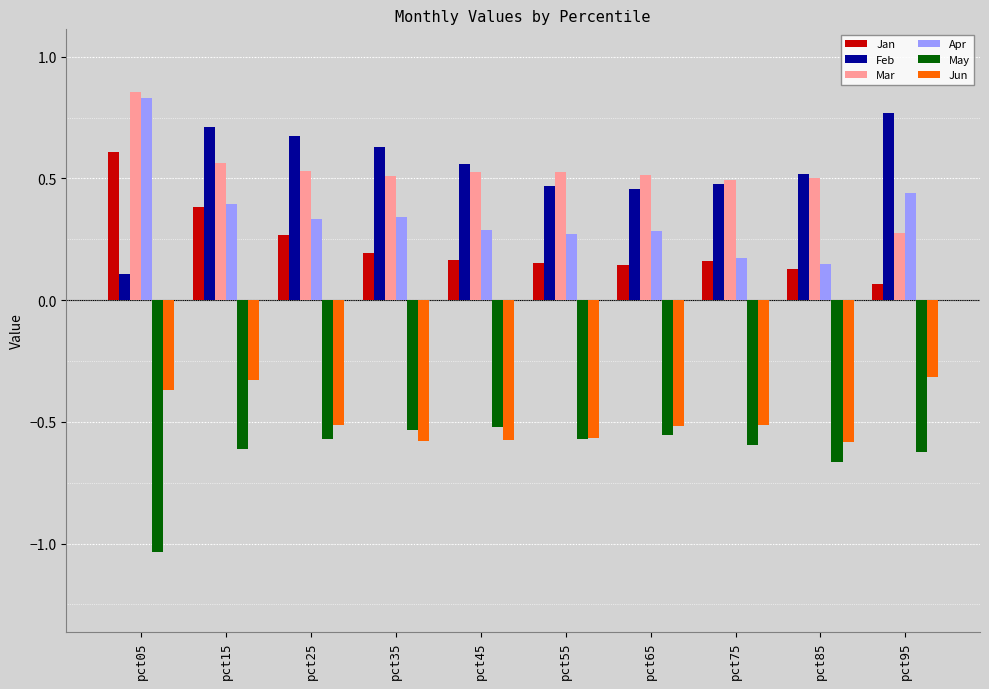

The Mar series shows 0.5 at pct55. True or false?

True